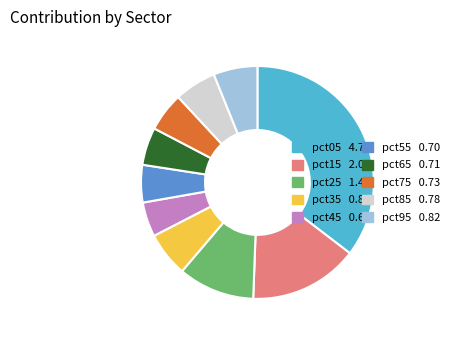

Is there any slice that represents more than half of the pie?

No